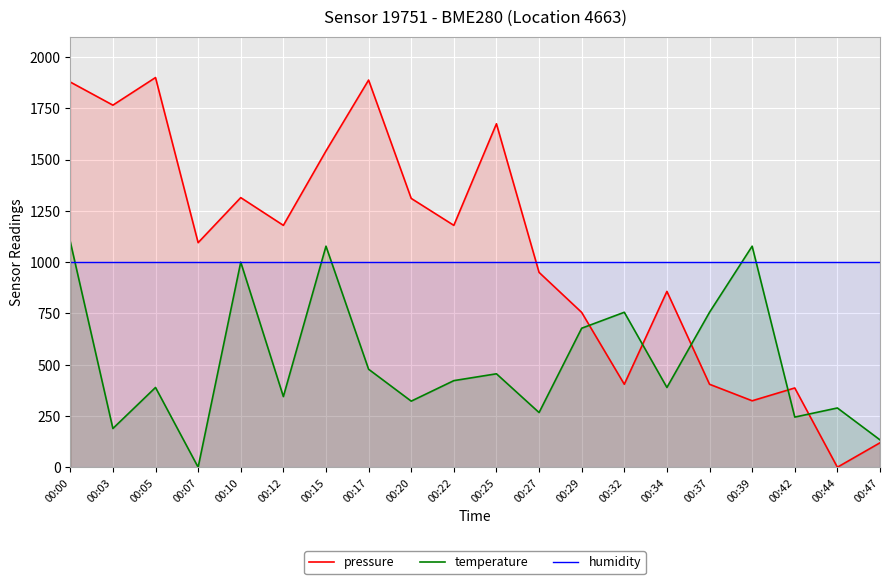

At which label is pressure closest to 950?

00:27